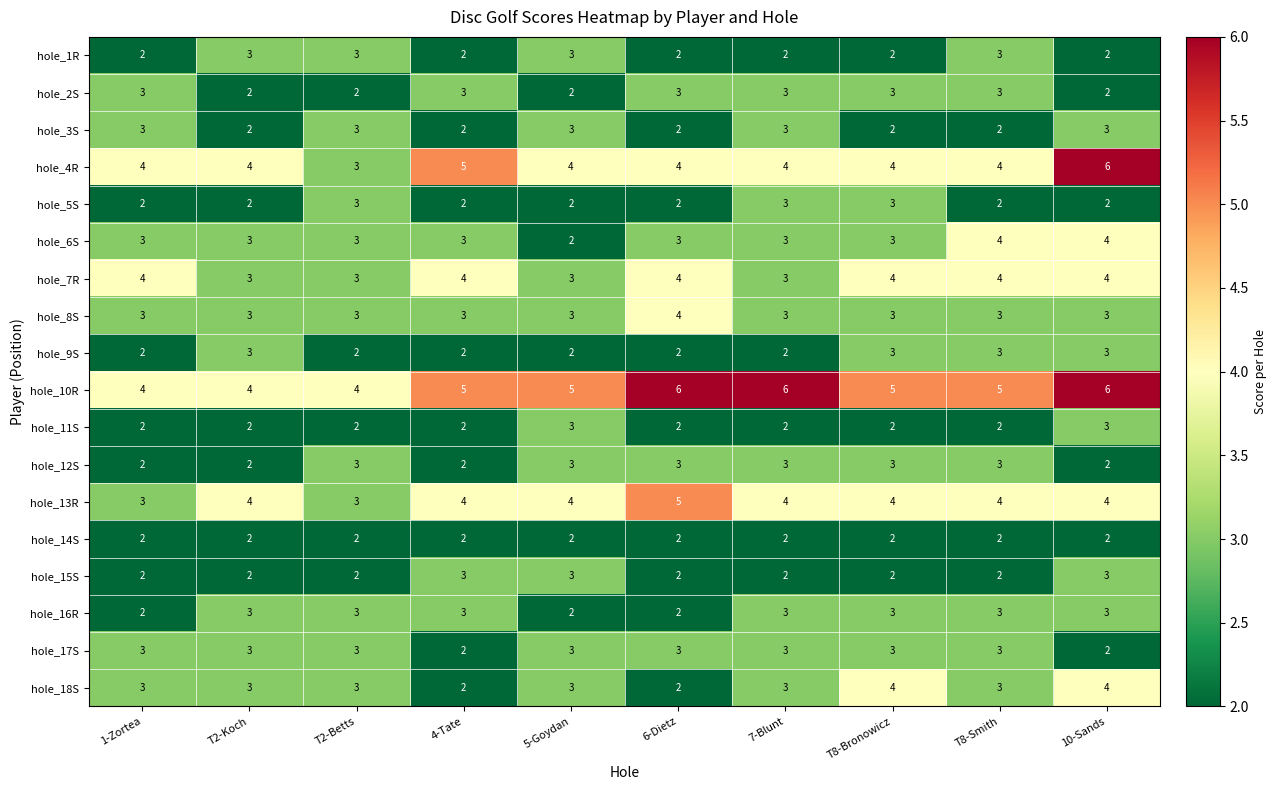

What is the approximate value of hole_1R at 5-Goydan?

3